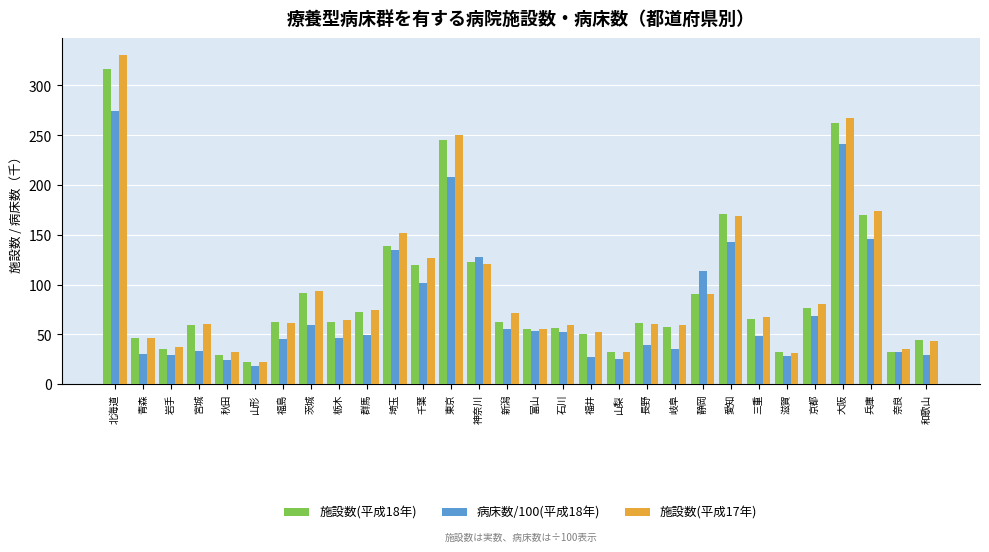

What are all the series names shown in the legend?

施設数(平成18年), 病床数/100(平成18年), 施設数(平成17年)